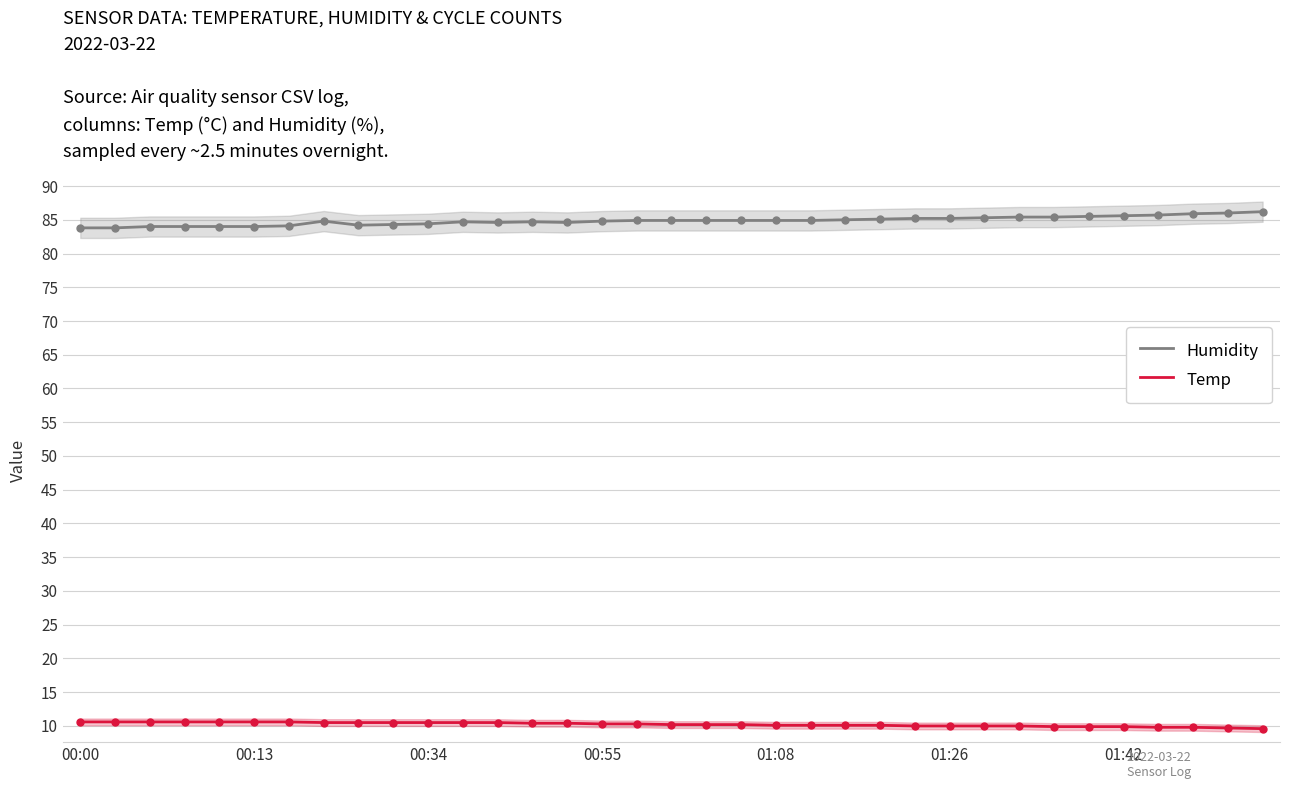

Is the value of Humidity at 01:26 greater than the value of Temp at 01:42?

Yes